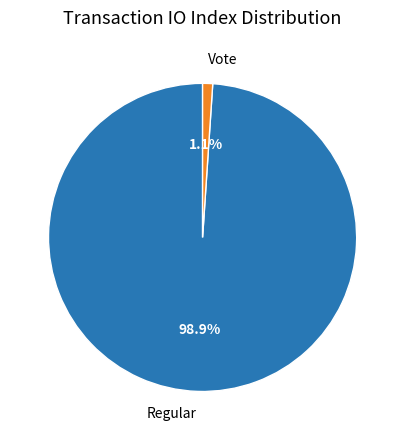

Is there any slice that represents more than half of the pie?

Yes